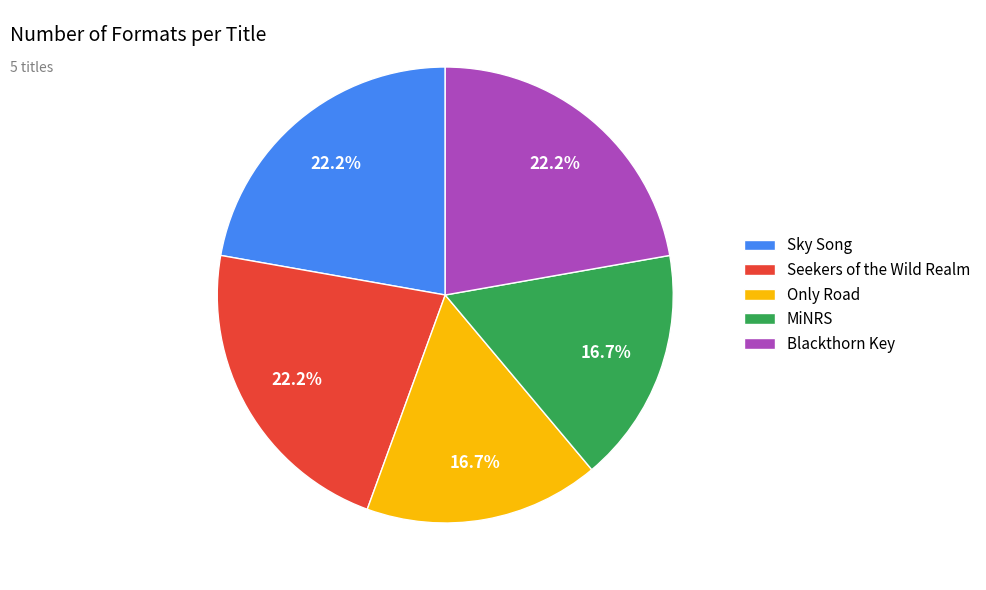

Count the number of slices in the pie.

5